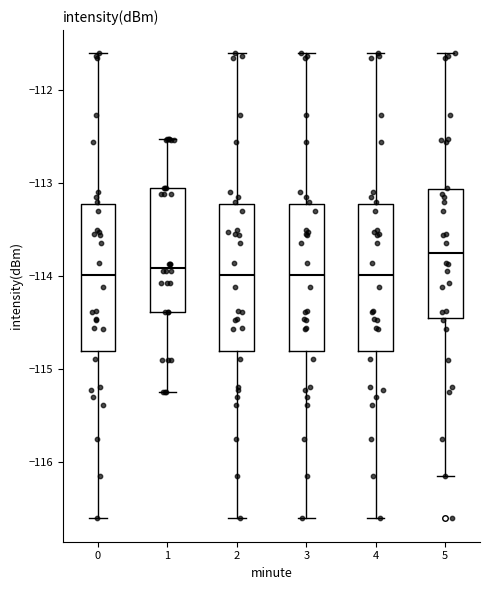

Which box's median line is the highest?

5